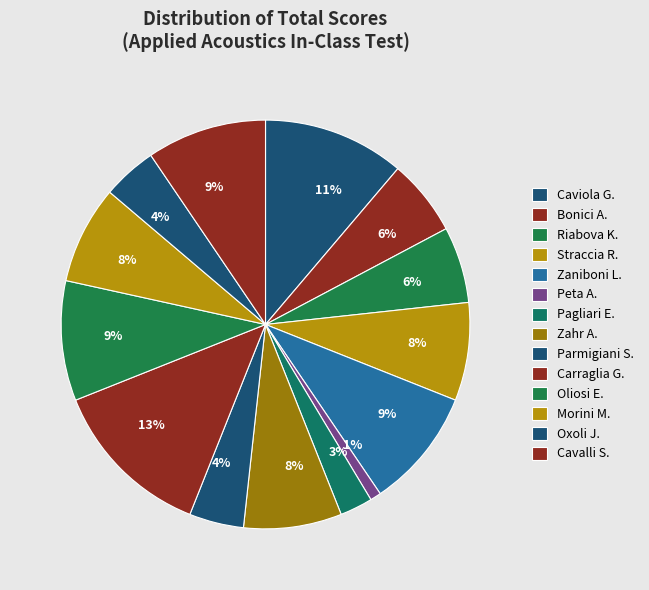

Count the number of slices in the pie.

14